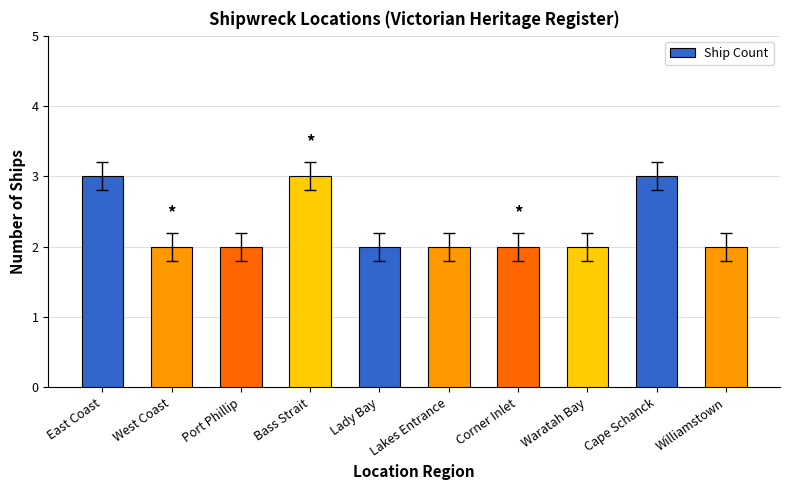

What is the ratio of the value at Waratah Bay to the value at Williamstown?

1.0